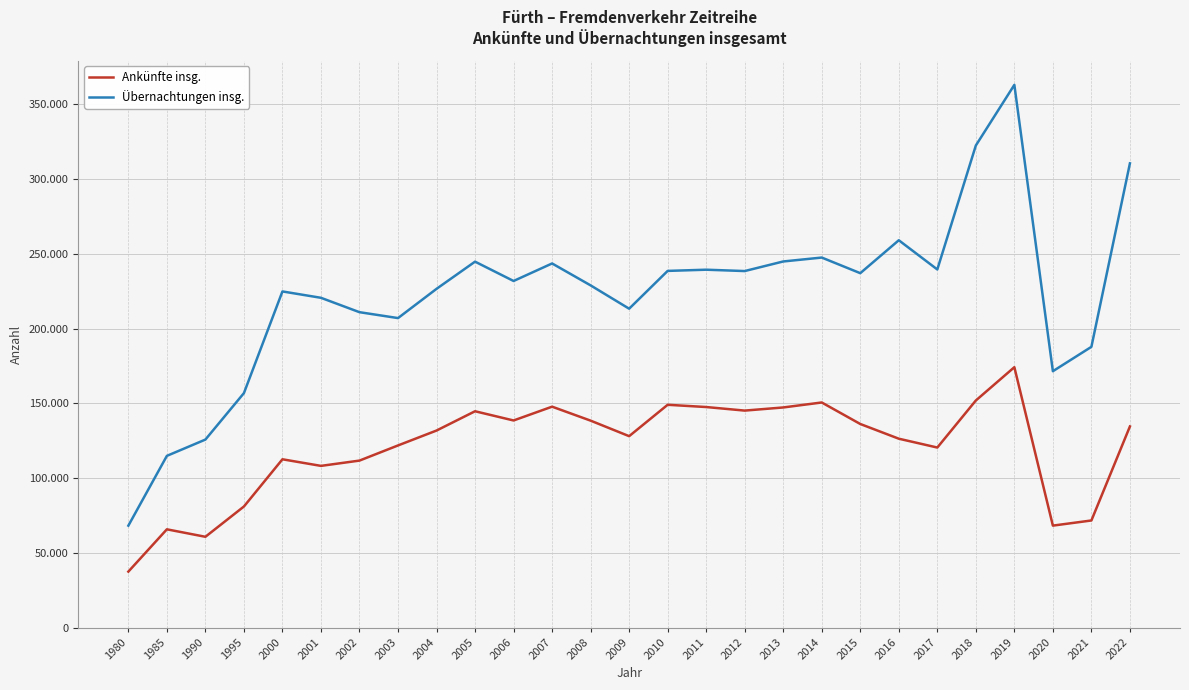

Between 2013 and 2018, which series saw the biggest shift?

Übernachtungen insg.